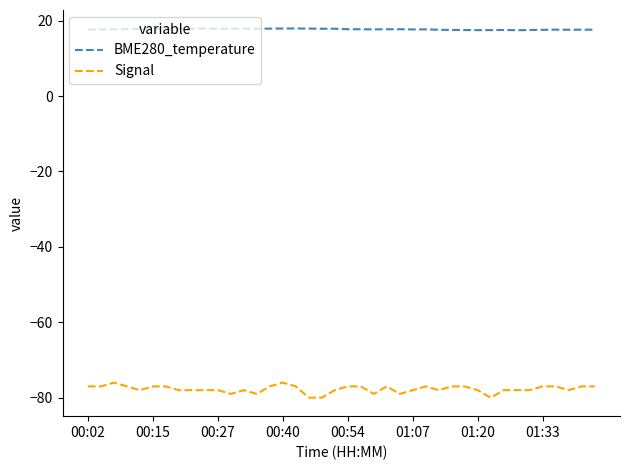

What is the difference between the maximum and minimum values in the Signal series?

4.0